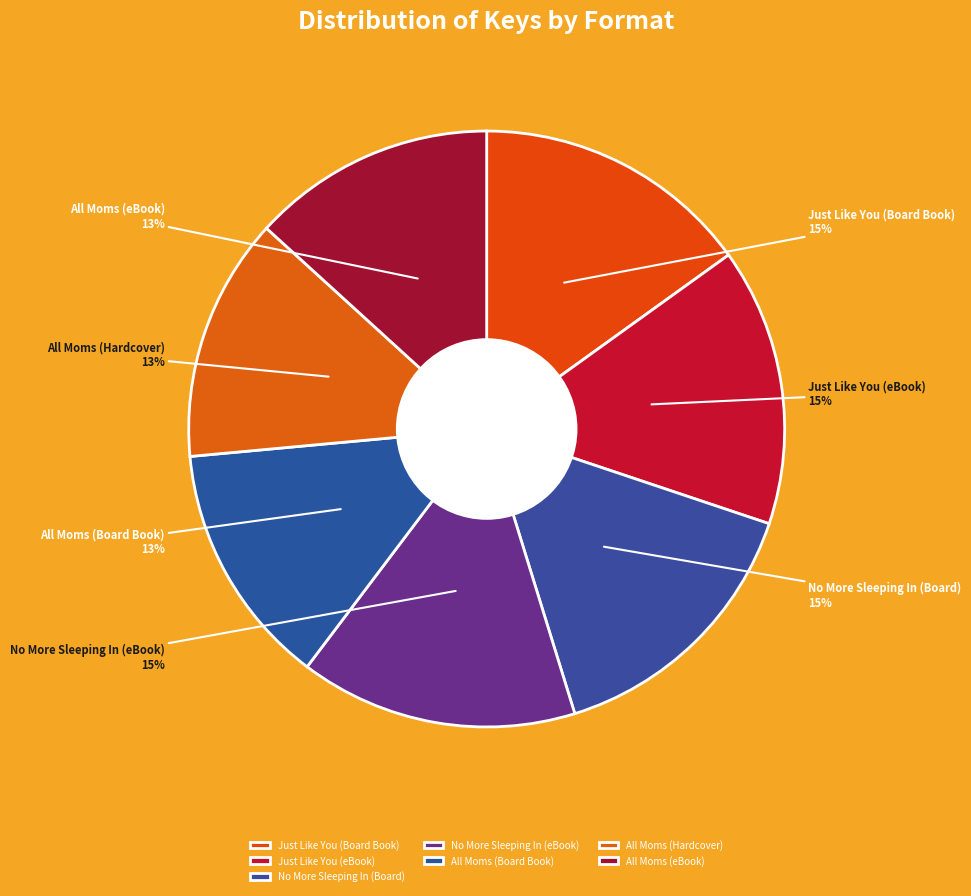

Does No More Sleeping In (eBook) represent more than half of the total?

No